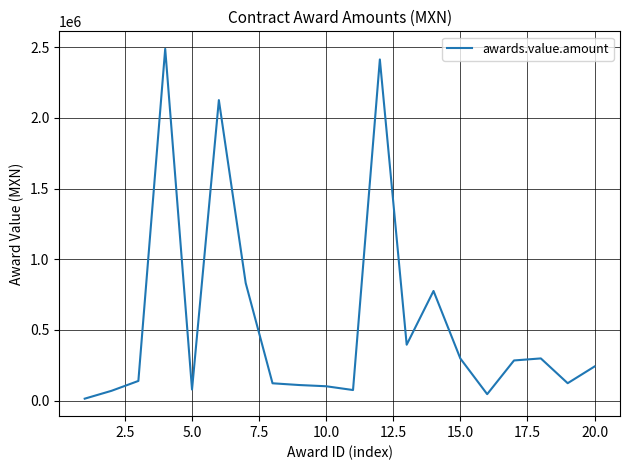

What is the difference between the maximum and minimum values?

2475080.7